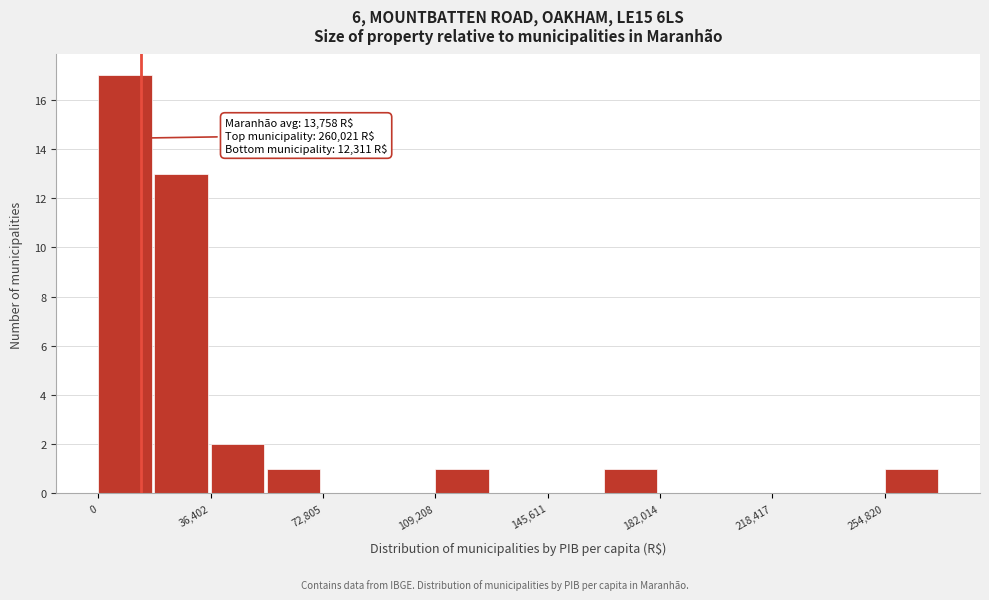

Read against the x-axis, roughly where is the centre of the tallest bar?

10000